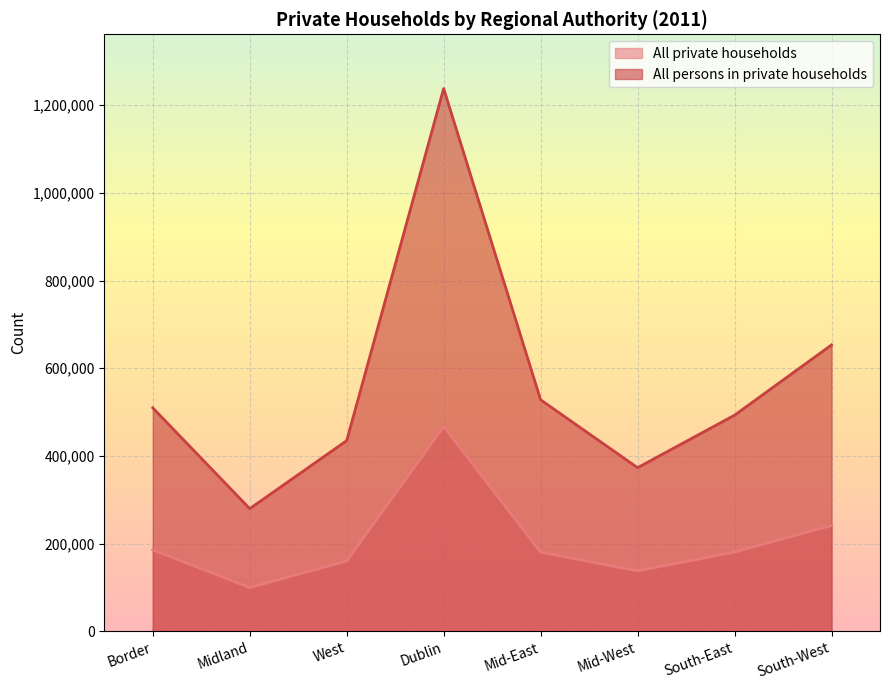

What is the difference between the All private households values at Midland and Mid-West?

38038